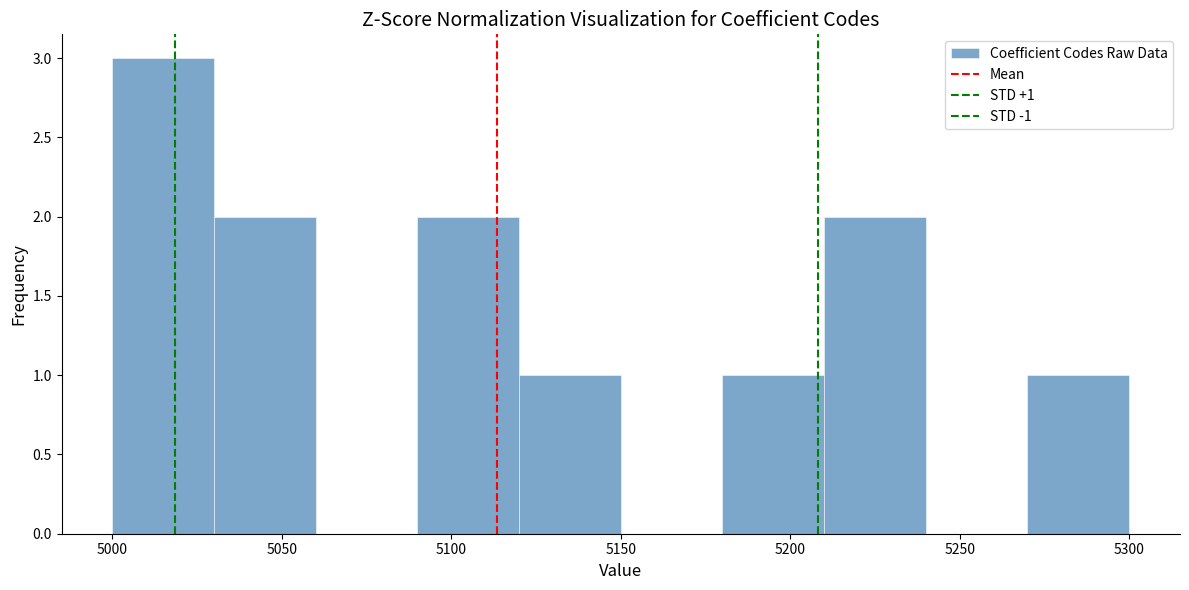

Over which range of the x-axis is the bar tallest?

5000 to 5030